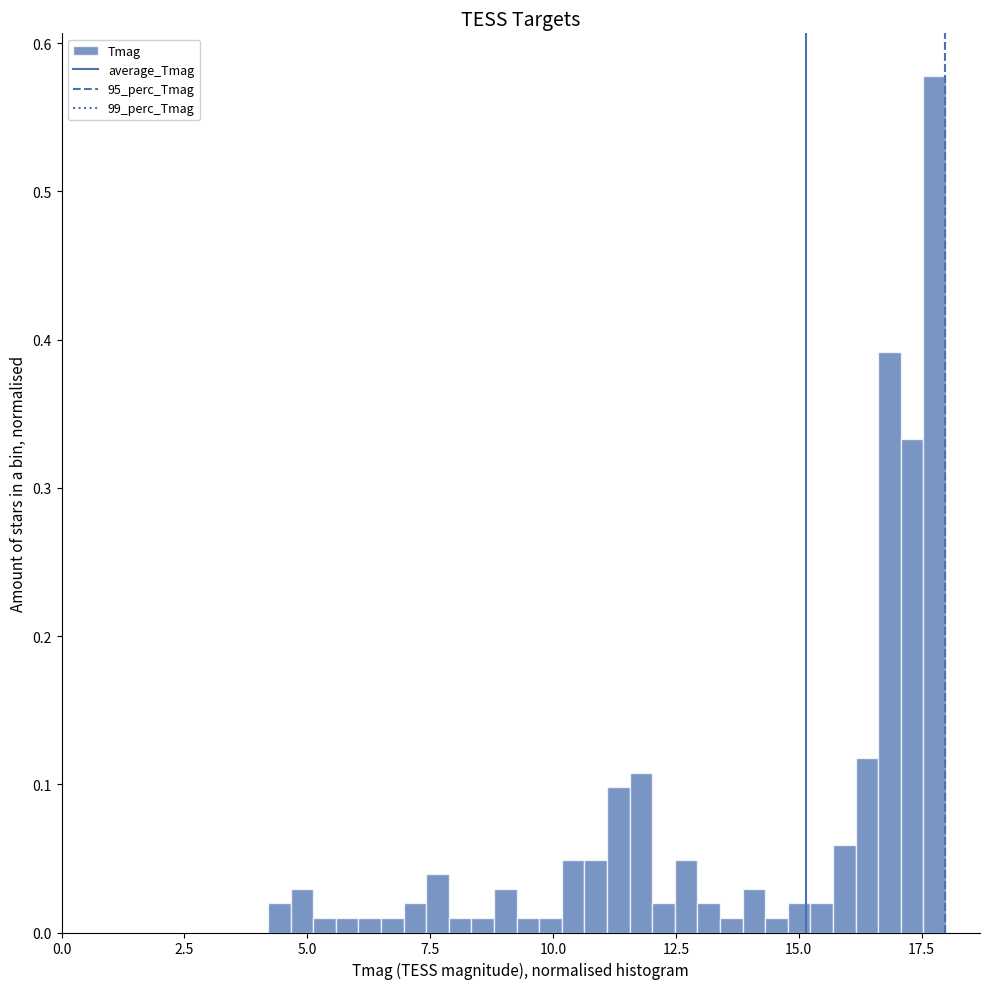

Read against the x-axis, roughly where is the centre of the tallest bar?

18.0